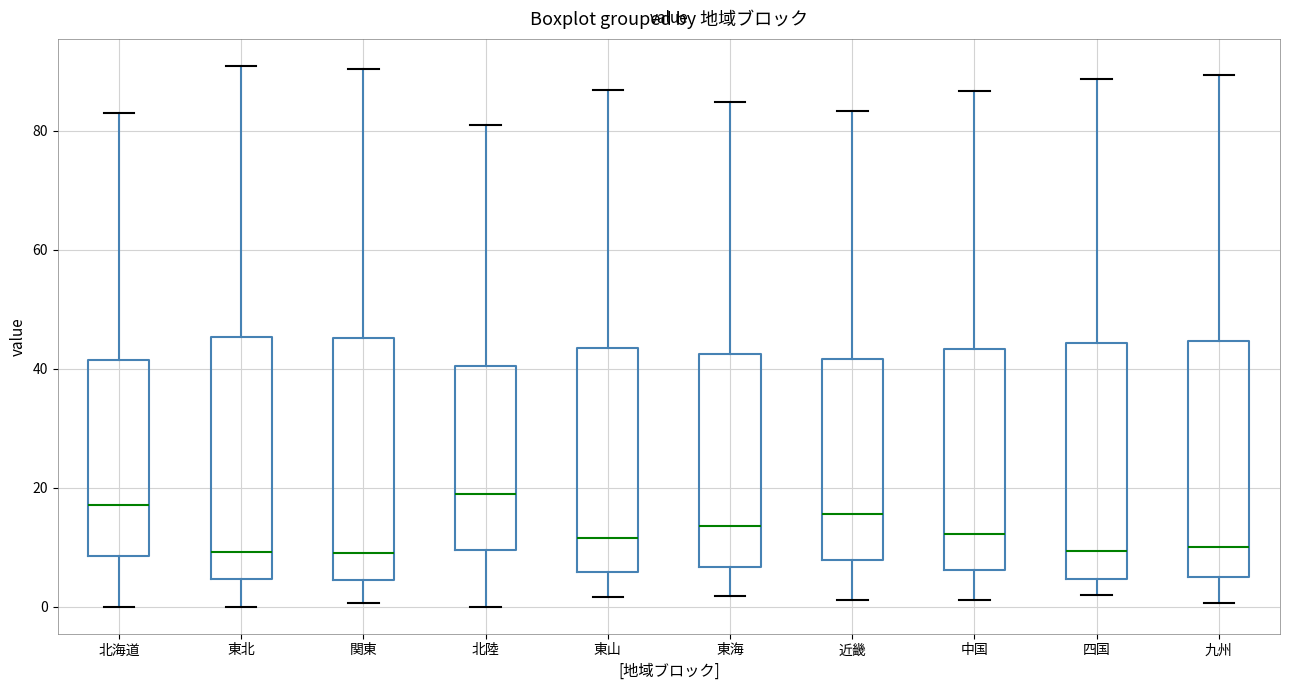

Where does the lower whisker of the box for 九州 end on the y-axis? The values are not printed on the chart, so give them approximately, as read against the axis.

0